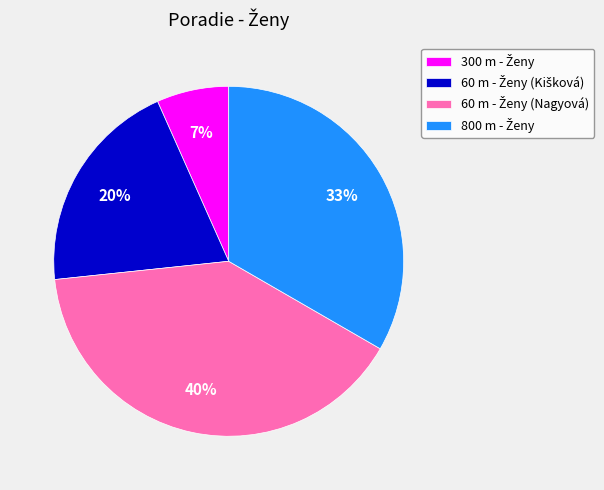

To the nearest percent, what is the difference between the largest and smallest slice percentages?

33%